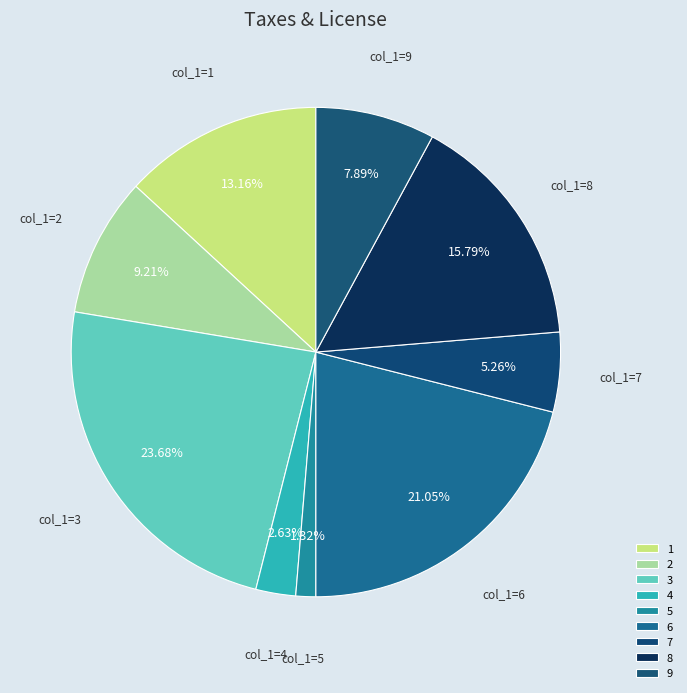

Does any single category account for the majority?

No